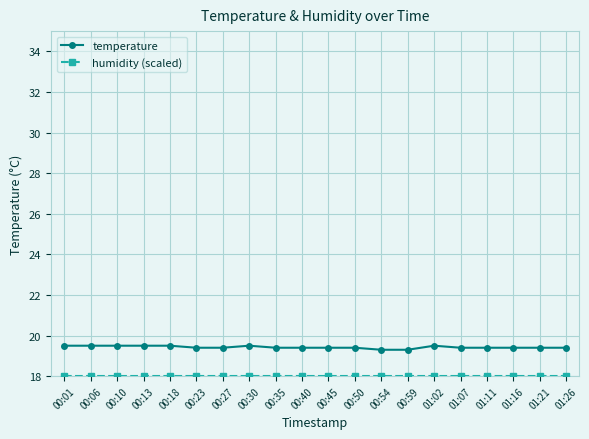

What is the highest value of the temperature series?

19.5